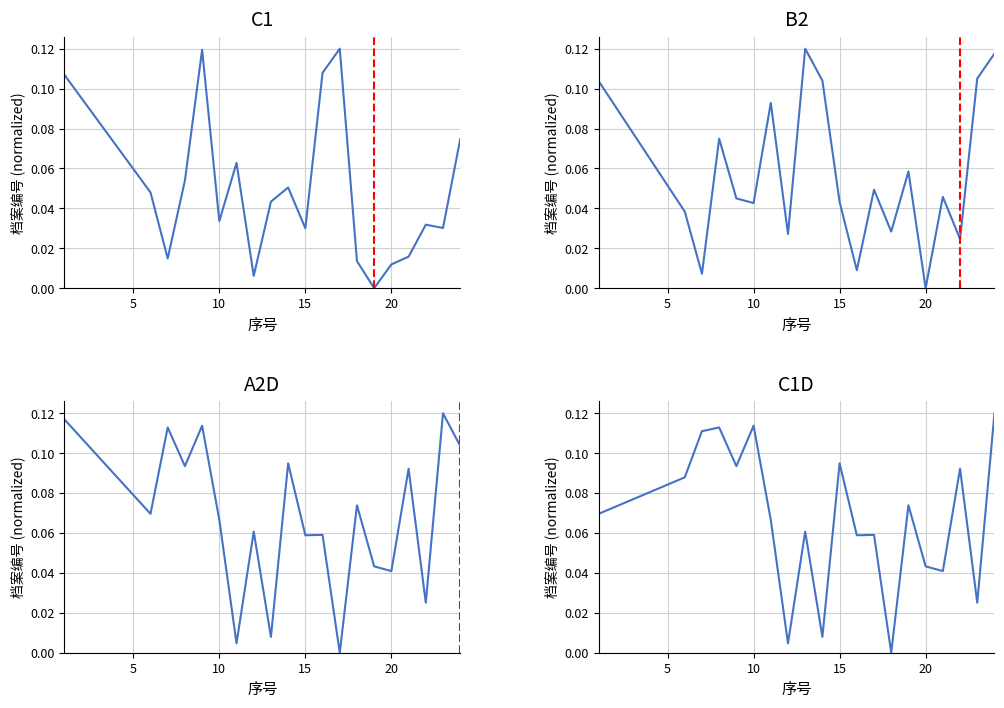

What is the sum of all A2D values?

1.4